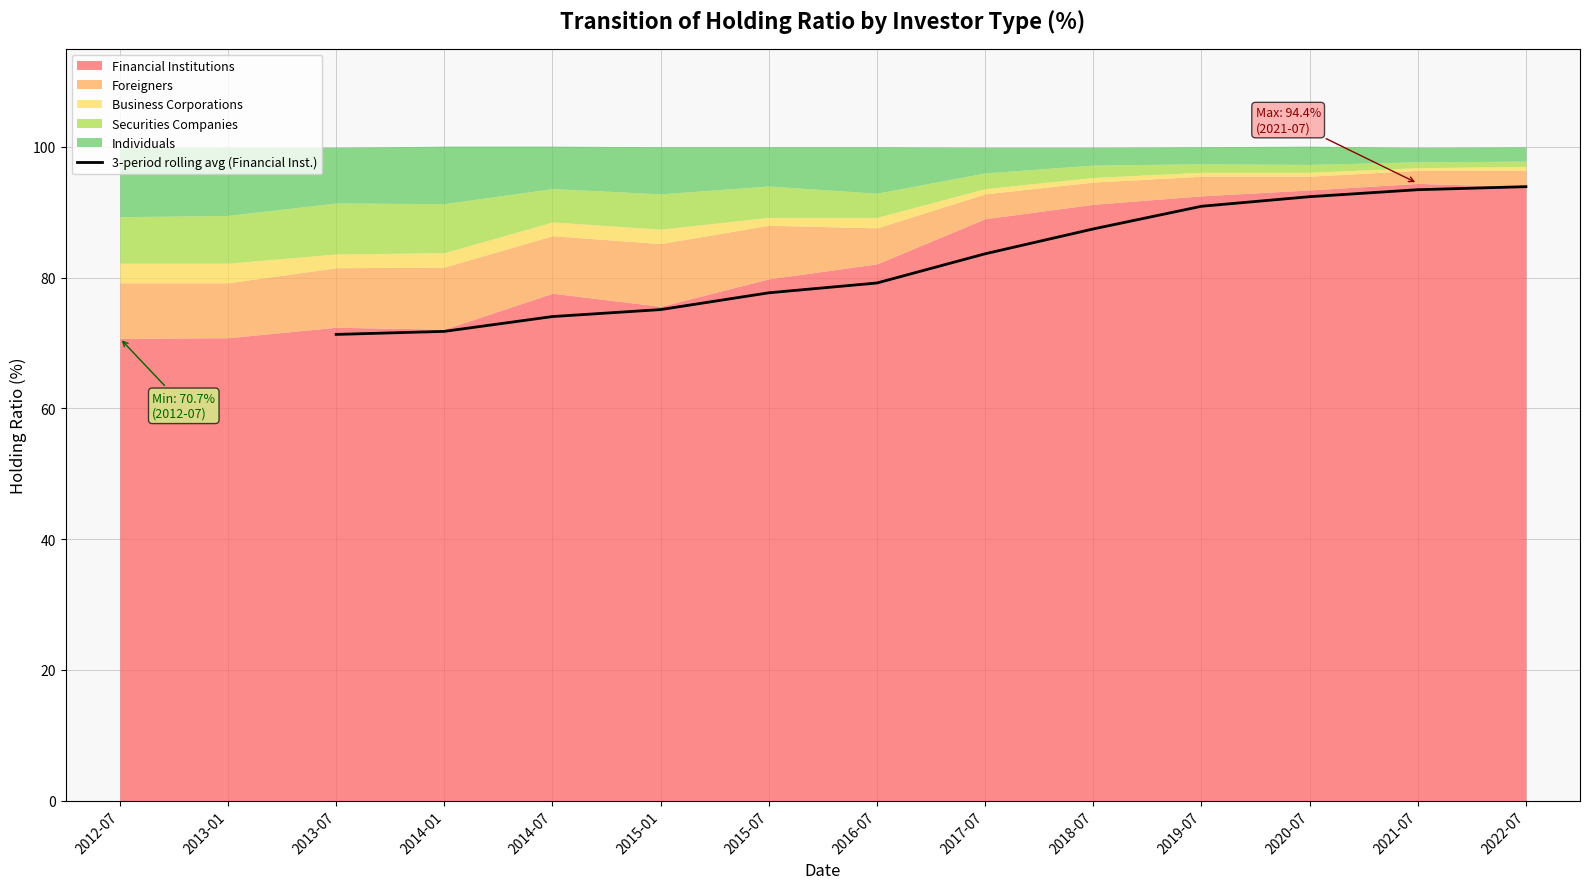

Is it true that 3-period rolling avg (Financial Inst.) equals 135.3 at 2016-07?

False